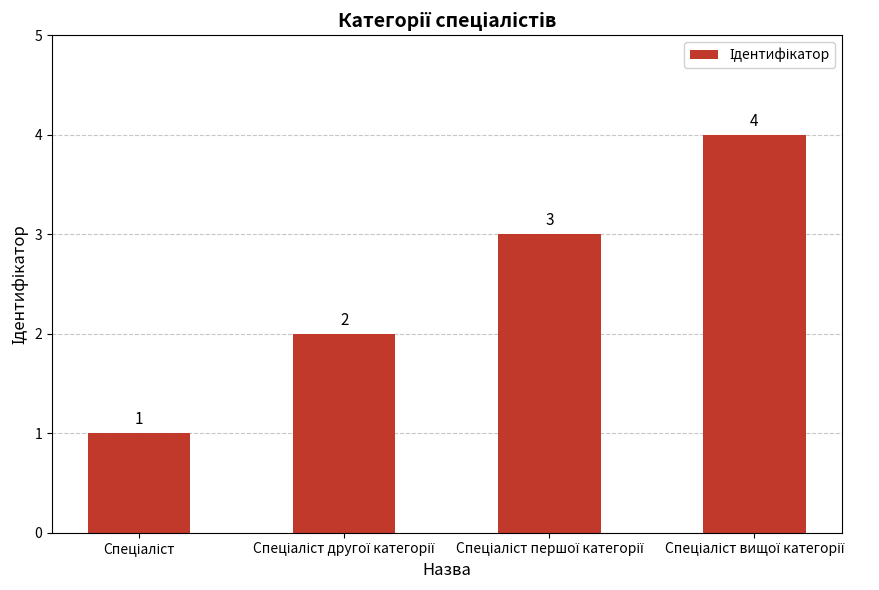

What is the difference between the maximum and second lowest values?

2